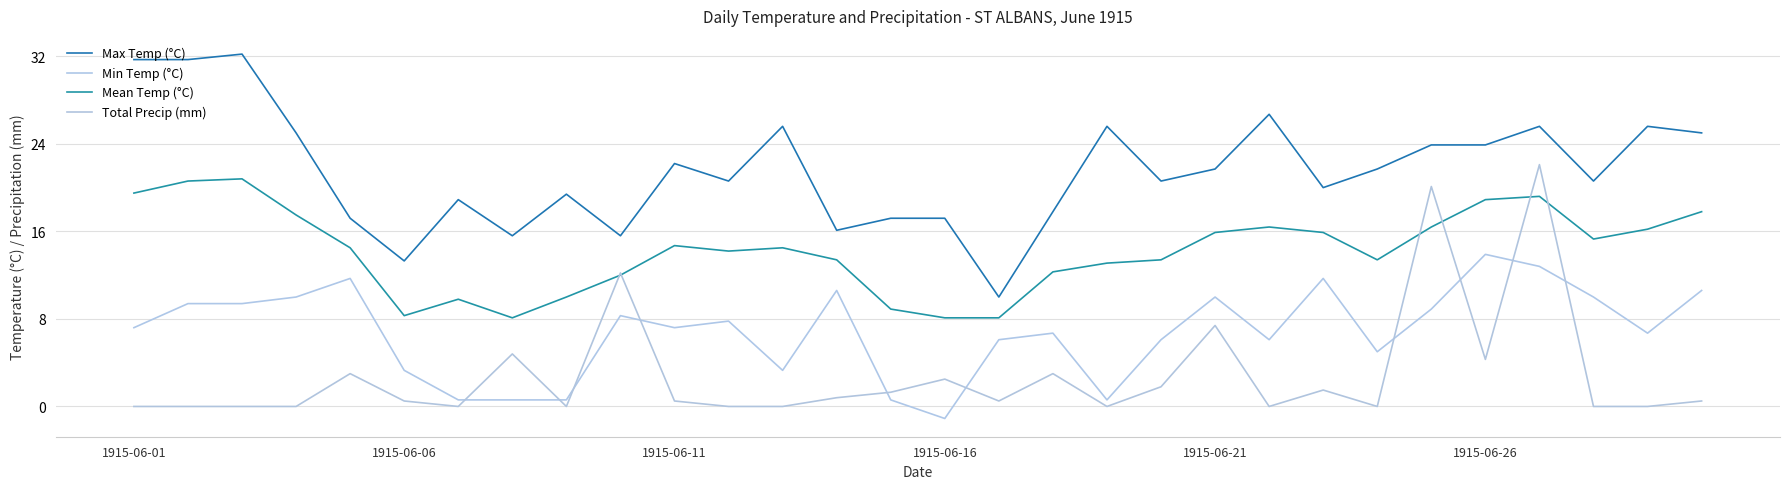

Is this an area chart (filled region under the line)?

No